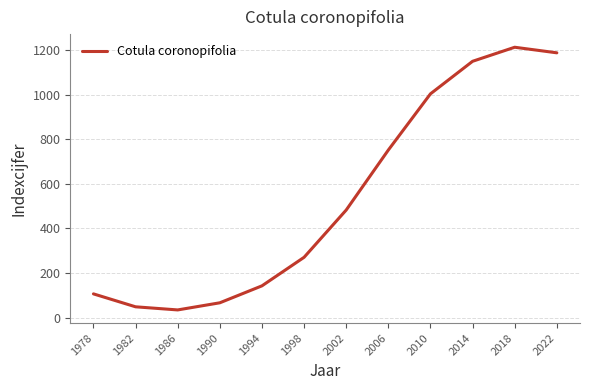

List the labels in order of value, smallest first.

1986, 1982, 1990, 1978, 1994, 1998, 2002, 2006, 2010, 2014, 2022, 2018